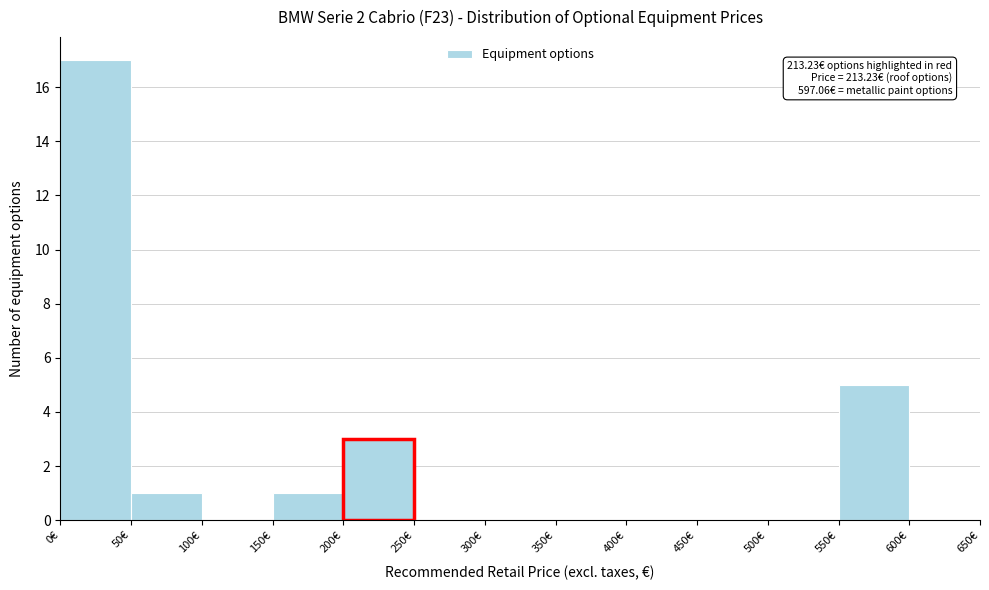

Which range on the x-axis has the tallest bar?

0 to 50